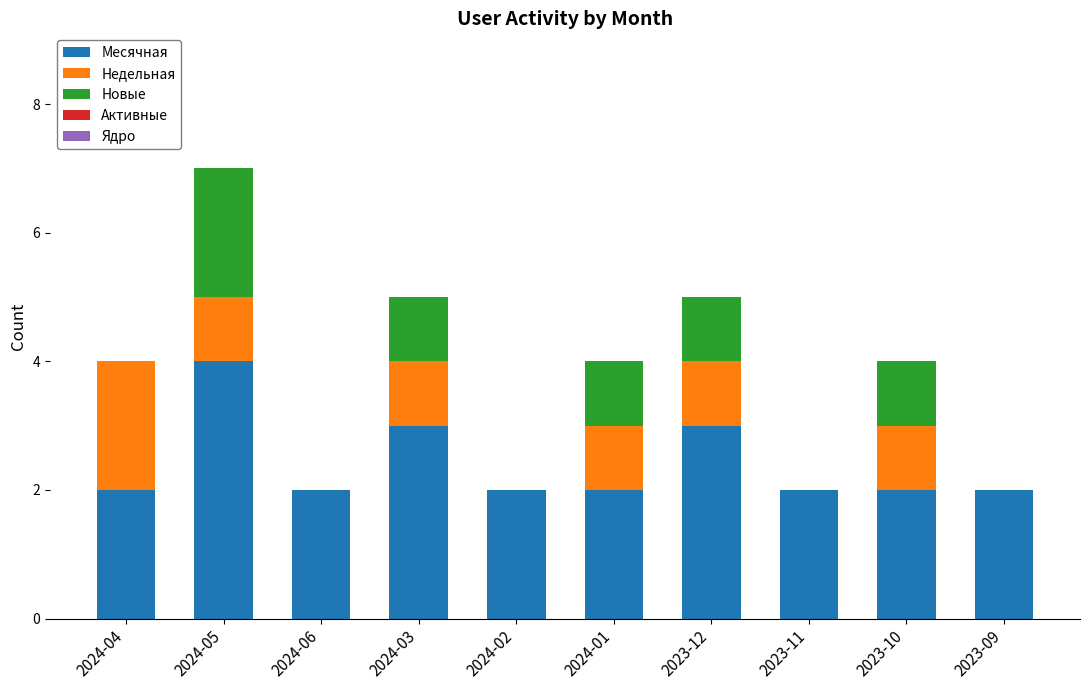

What is the maximum value for Месячная?

4